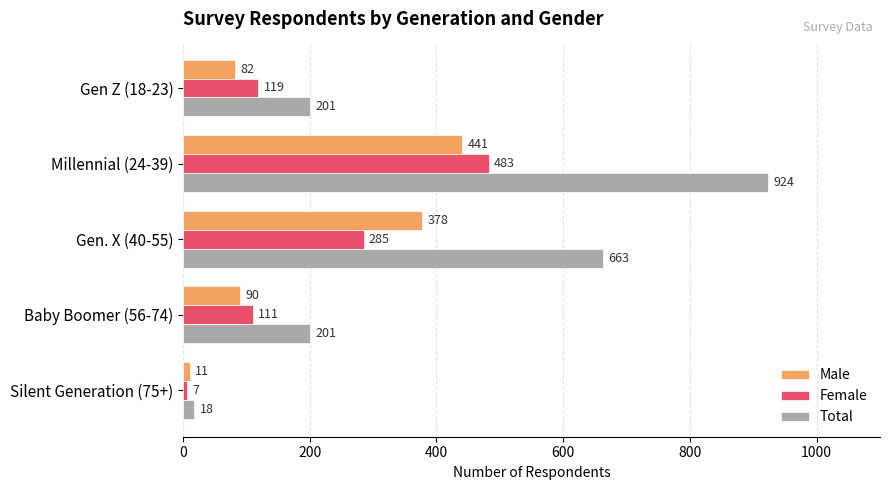

At Silent Generation (75+), list the series in order from largest to smallest.

Total, Male, Female